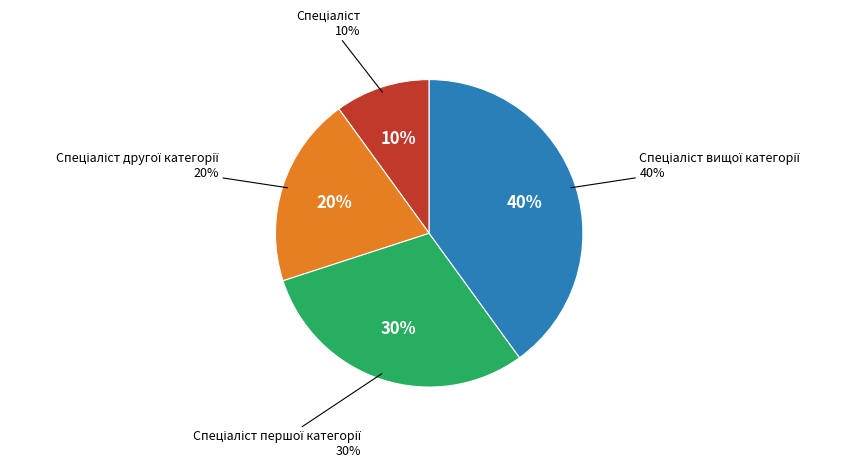

Count the number of slices in the pie.

4